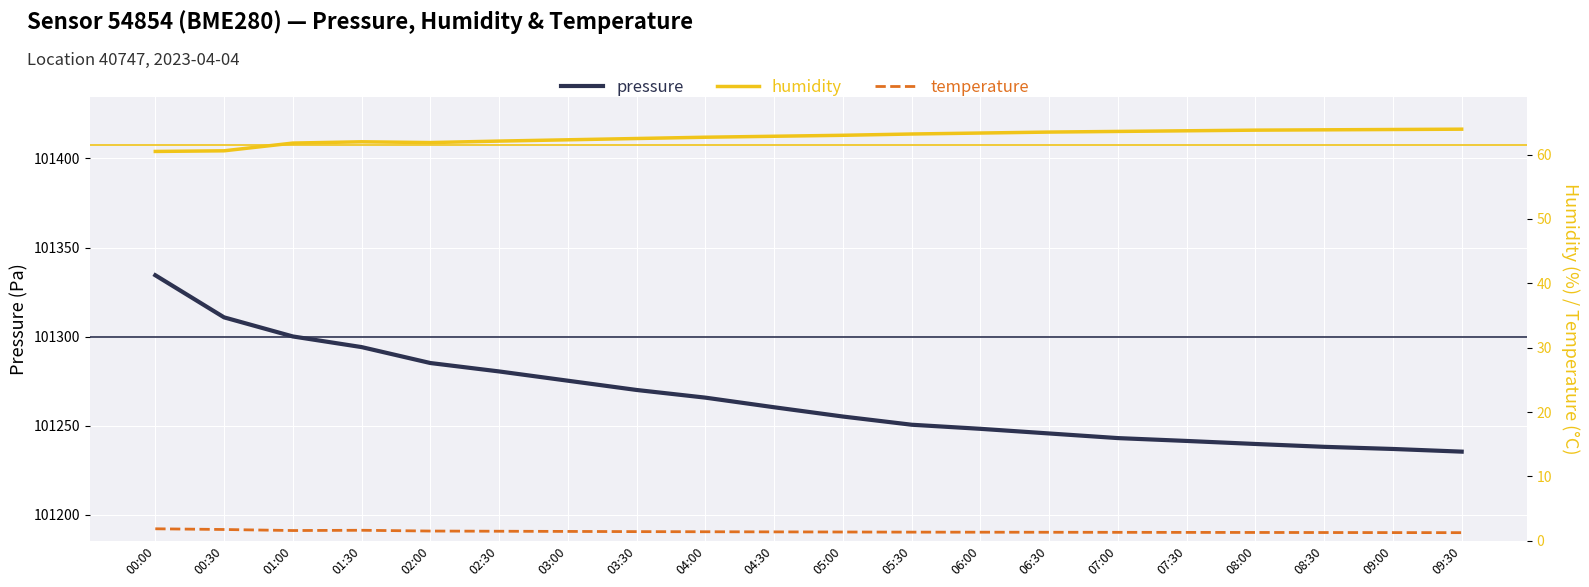

Which has a higher value, 09:30 or 04:30?

04:30